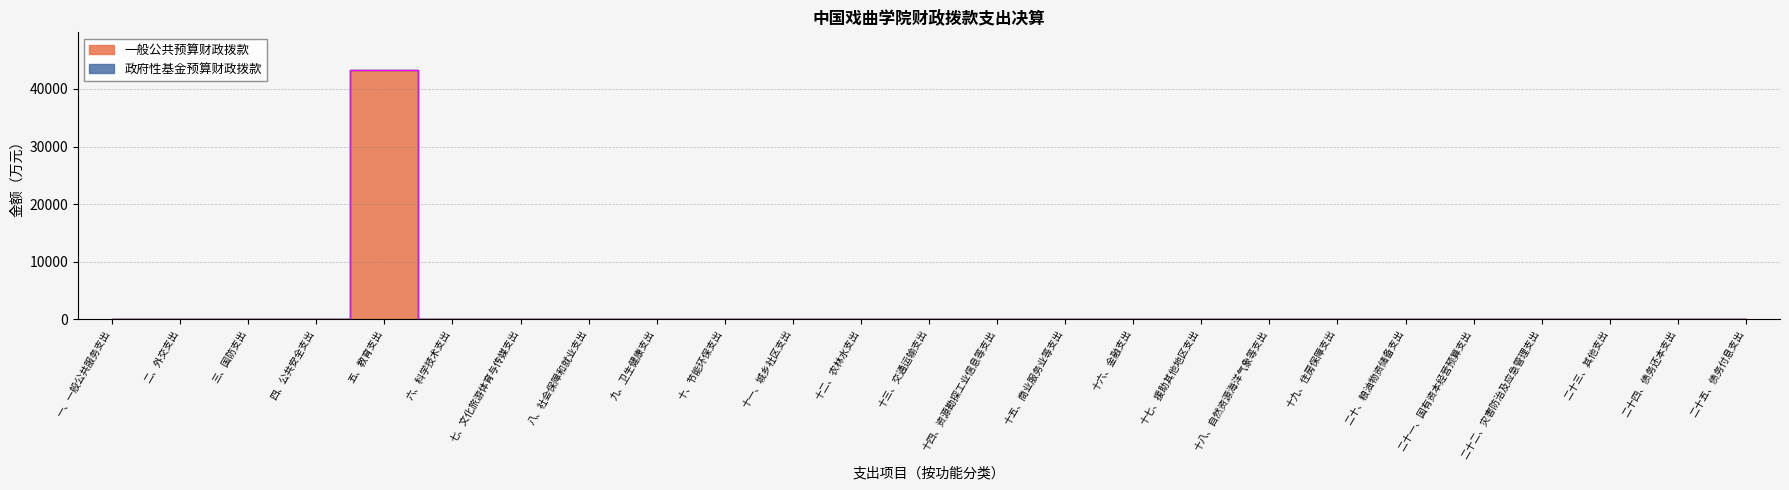

What is the sum of the values at 五、教育支出 and 二十三、其他支出?

43347.5